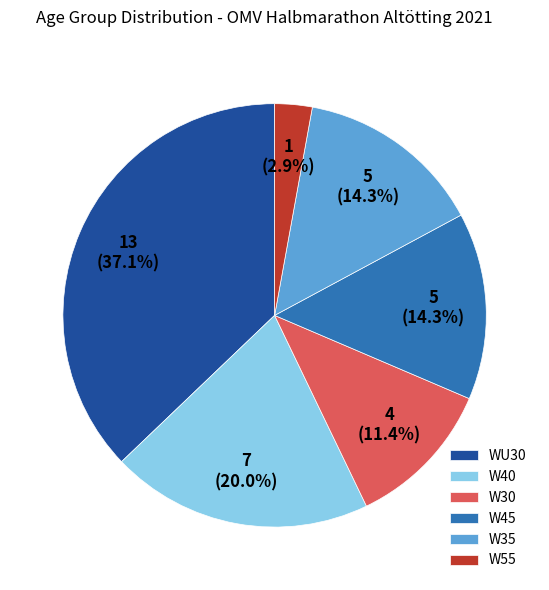

What percentage do W40 and W30 together represent?

31.4%